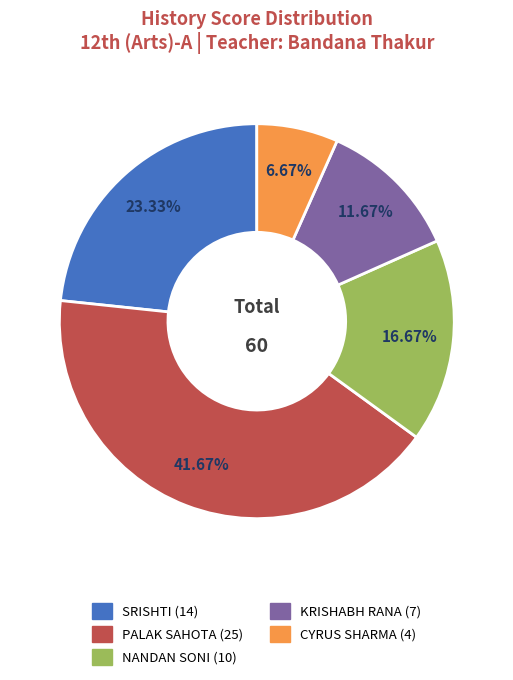

Is it true that NANDAN SONI is 17% of the pie?

True